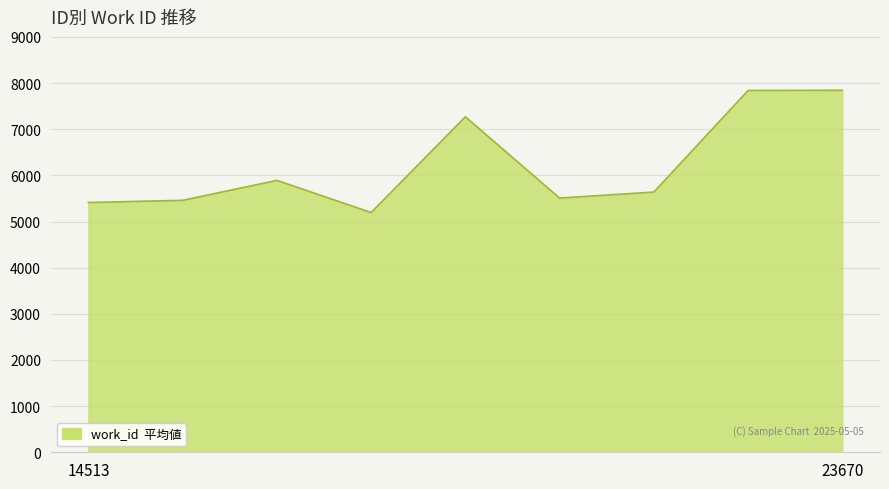

How many series are shown in this chart?

1